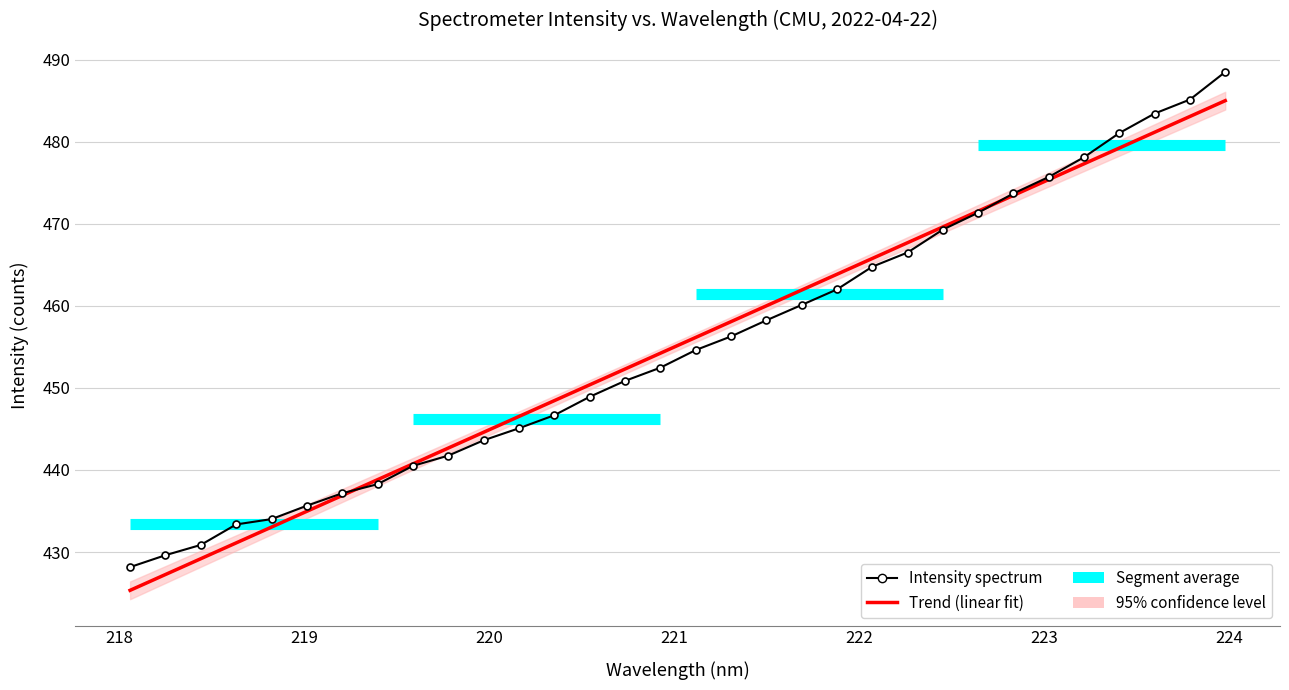

True or false: y and x cross at least once.

True